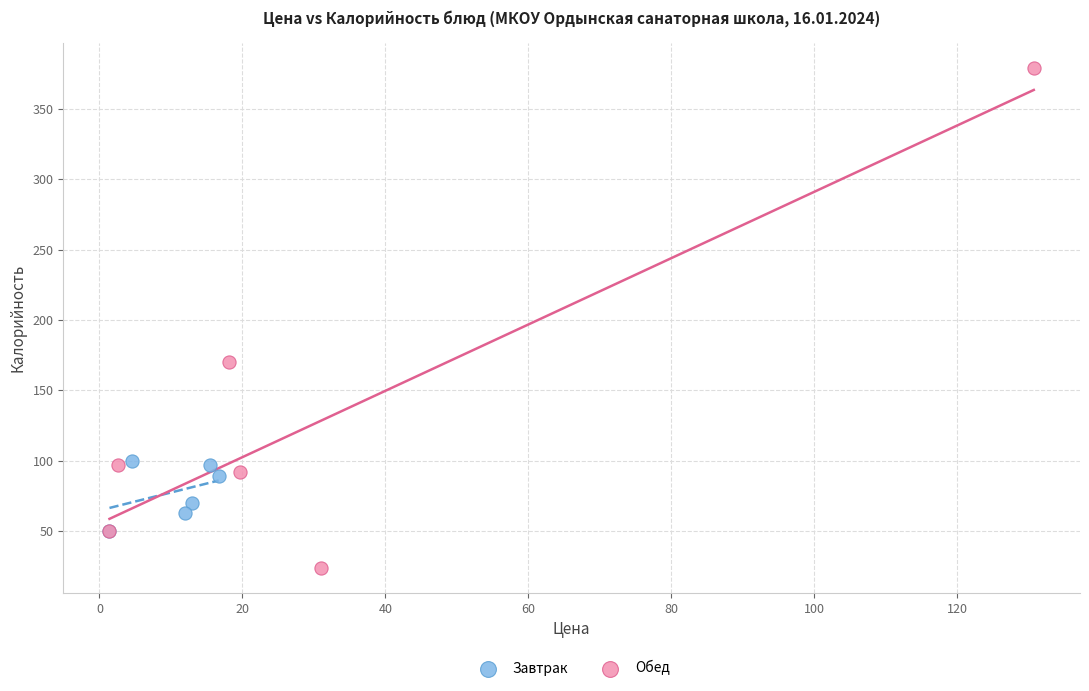

Which series contains the highest Y value?

Обед